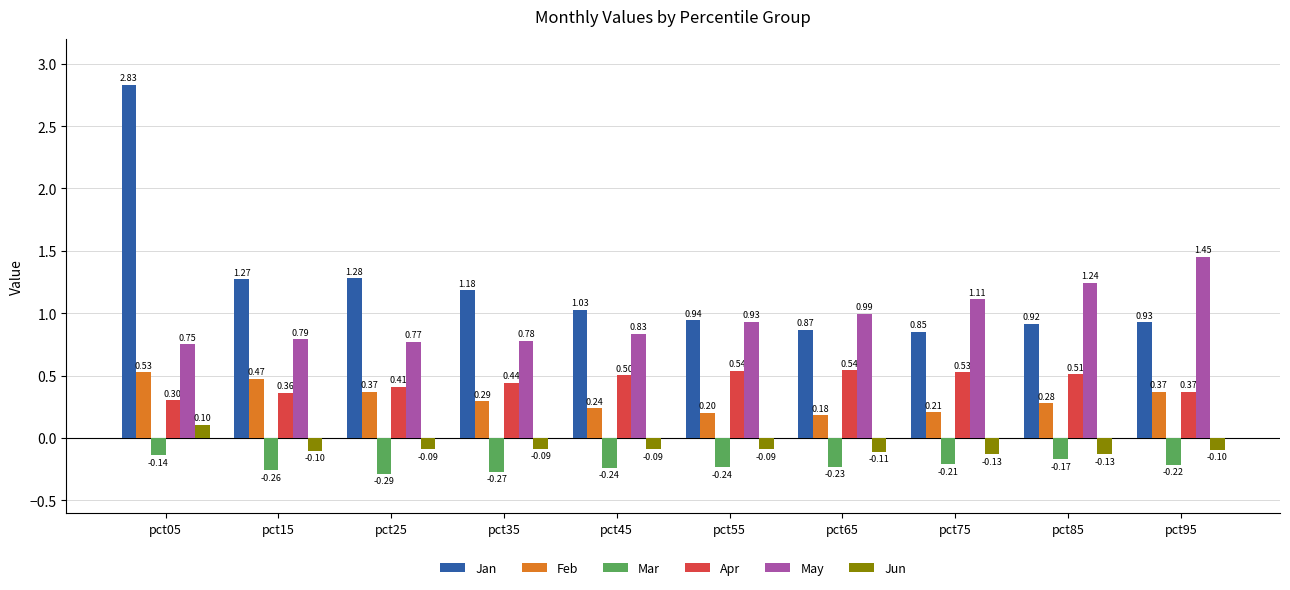

How many groups of bars are there?

10